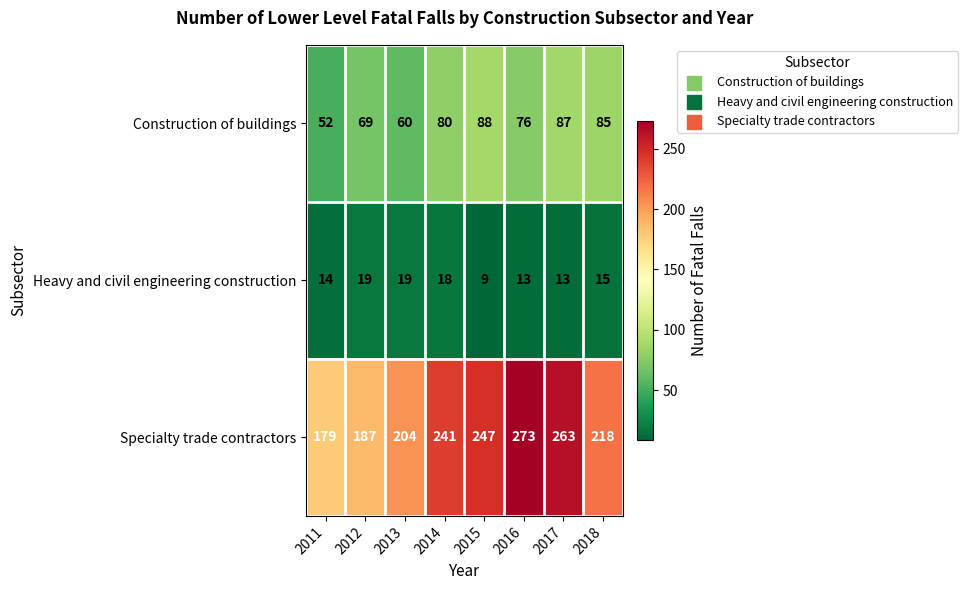

What is the total value across all series at 2017?

363